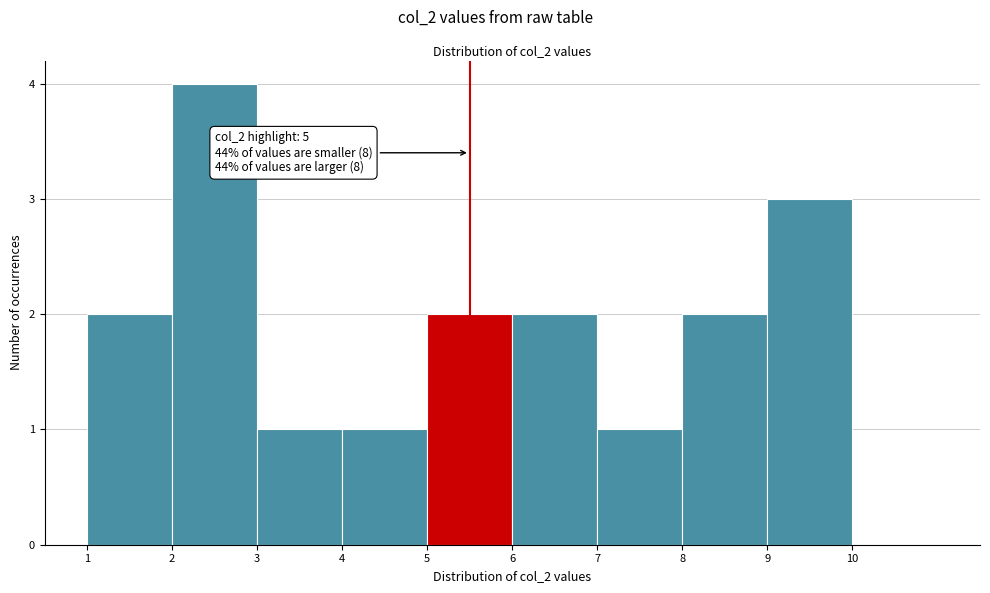

Over which range of the x-axis is the bar tallest?

2 to 3